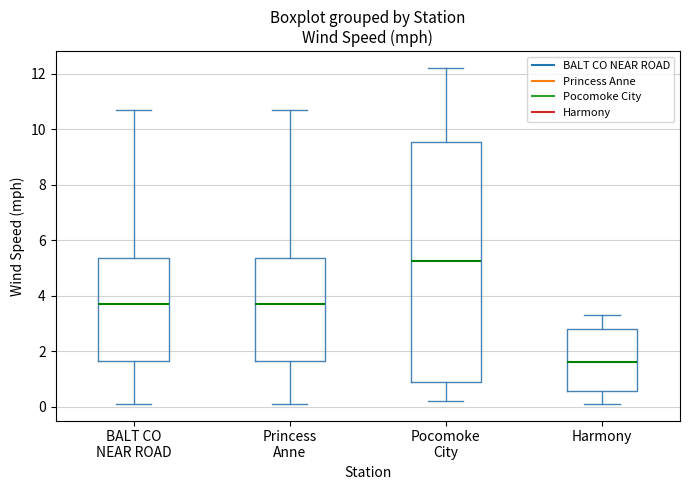

Reading left to right, transcribe this box plot: for each box, give where its median line is, the range the box spans, and where its two whiskers end, as read against the y-axis. The values are not printed on the chart, so give them approximately, as read against the axis.

BALT CO NEAR ROAD: median 3.8, box 1.6 to 5.4, whiskers 0.2 to 10.8
Princess Anne: median 3.8, box 1.6 to 5.4, whiskers 0.2 to 10.8
Pocomoke City: median 5.2, box 0.8 to 9.6, whiskers 0.2 to 12.2
Harmony: median 1.6, box 0.6 to 2.8, whiskers 0.2 to 3.4